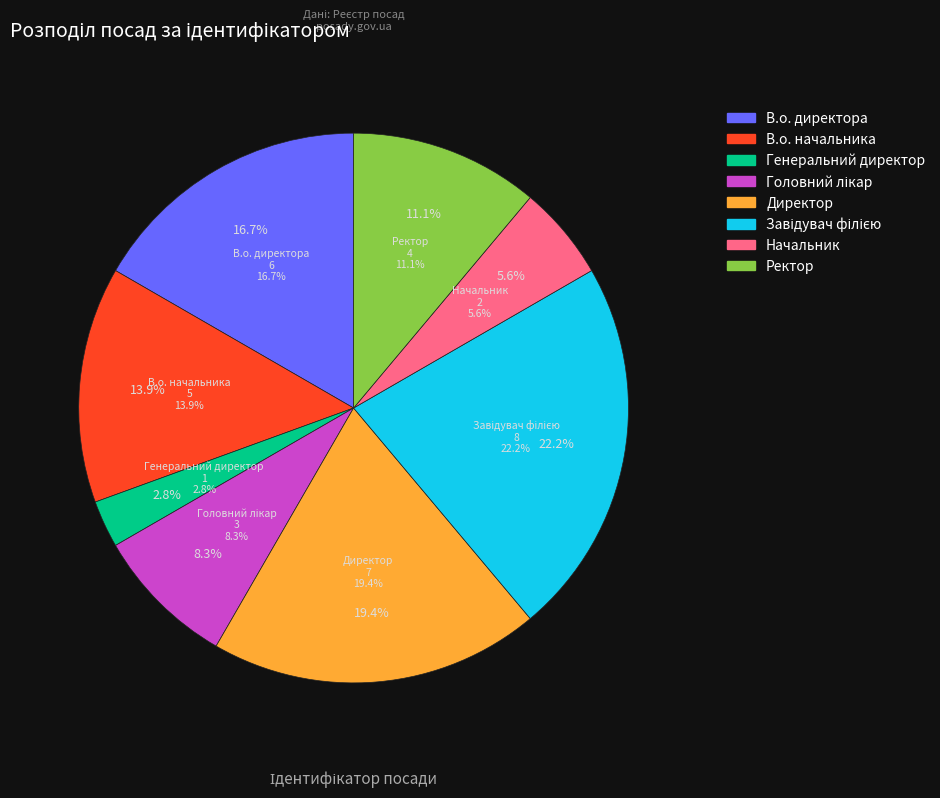

How many slices are in this pie chart?

8